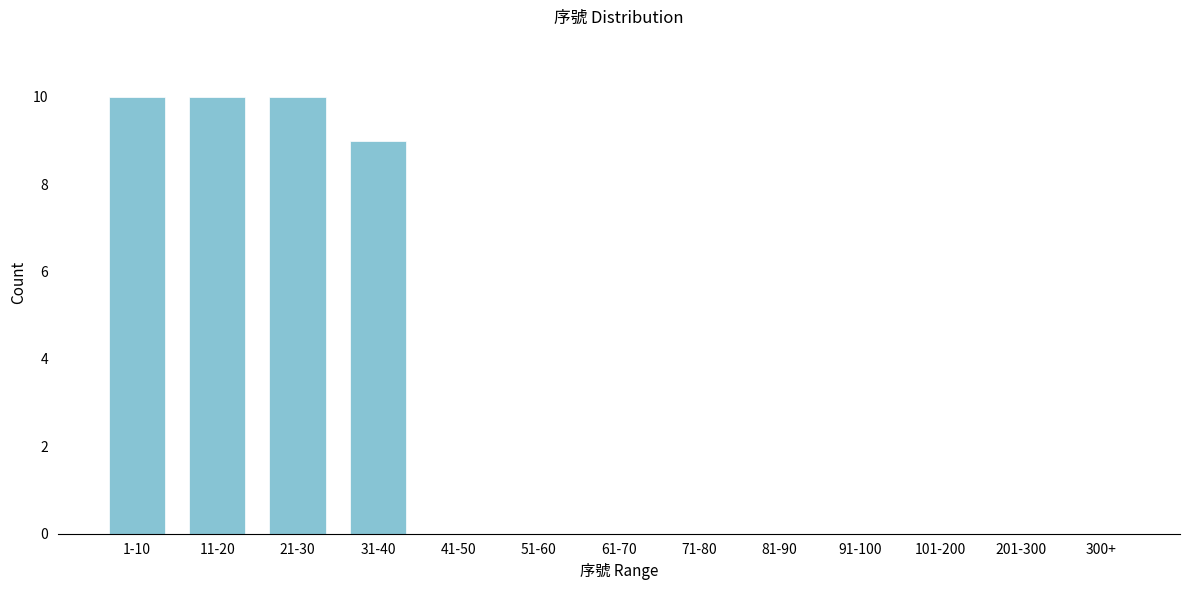

Reading left to right, transcribe all the data shown in this chart.

1-10=10	11-20=10	21-30=10	31-40=9	41-50=0	51-60=0	61-70=0	71-80=0	81-90=0	91-100=0	101-200=0	201-300=0	300+=0